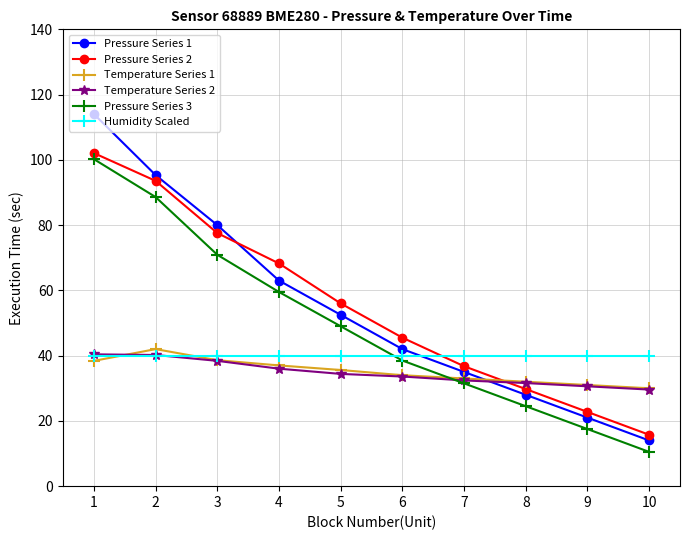

The value of Pressure Series 1 at 7 is 35.0. True or false?

True